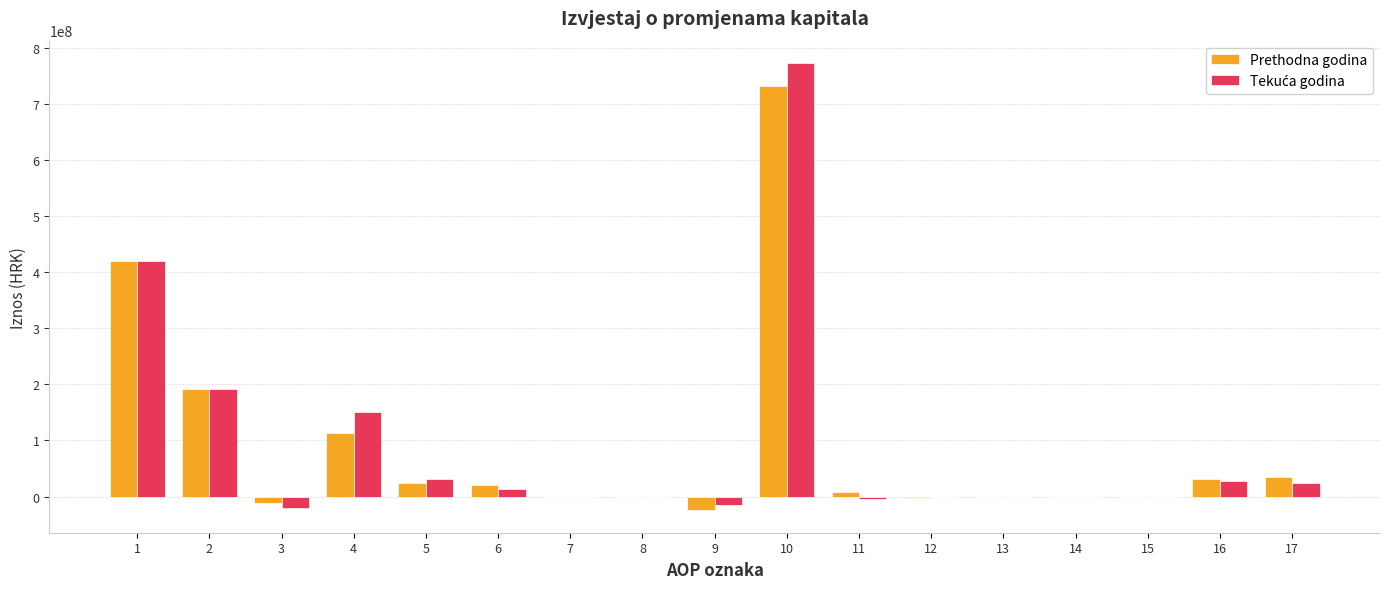

The value of Prethodna godina at 13 is 0.0. True or false?

True